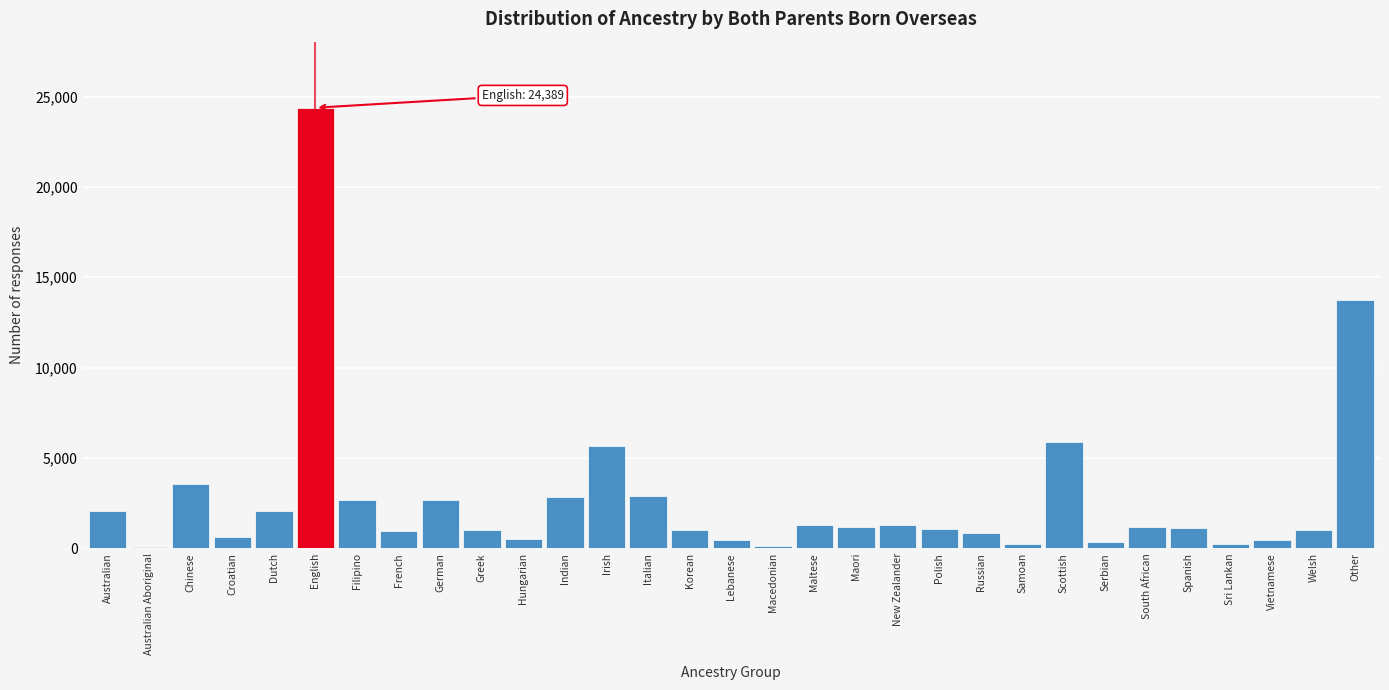

Approximately how many times larger is the value at Welsh compared to South African?

0.8